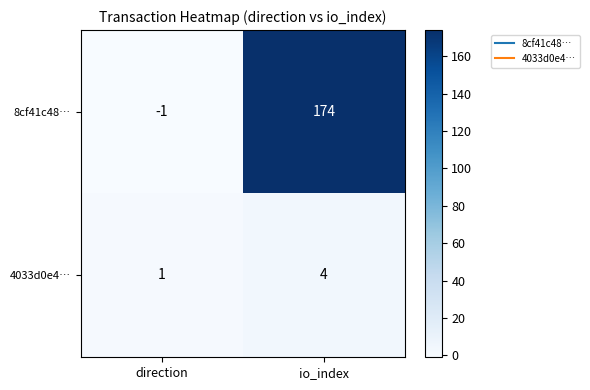

What is the maximum value shown in the chart?

174